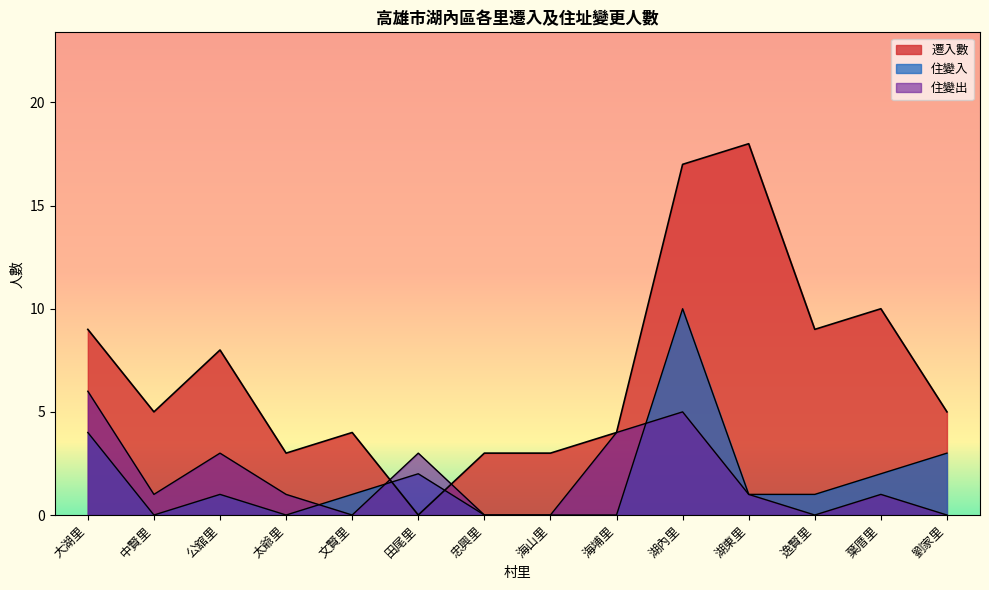

Between which two adjacent categories do 遷入數 and 住變入 first intersect?

文賢里 and 田尾里